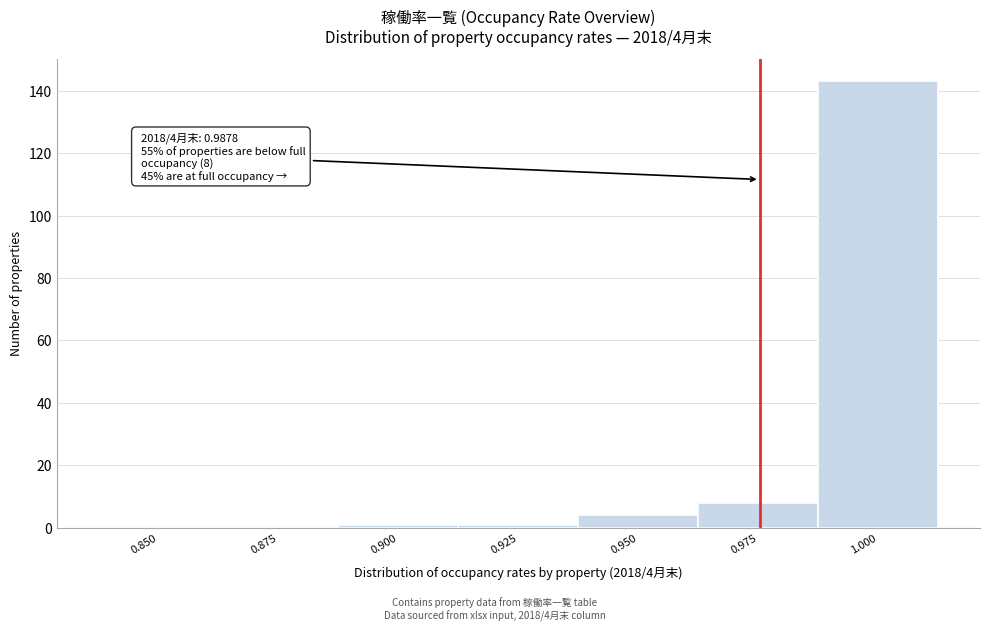

Reading right to left, what are all the values shown in this chart?

1.000=143	0.975=8	0.950=4	0.925=1	0.900=1	0.875=0	0.850=0